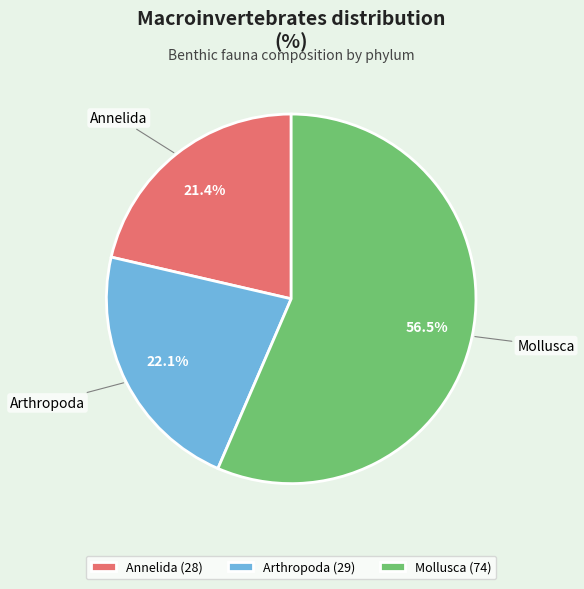

Which has a higher value, Annelida or Arthropoda?

Arthropoda